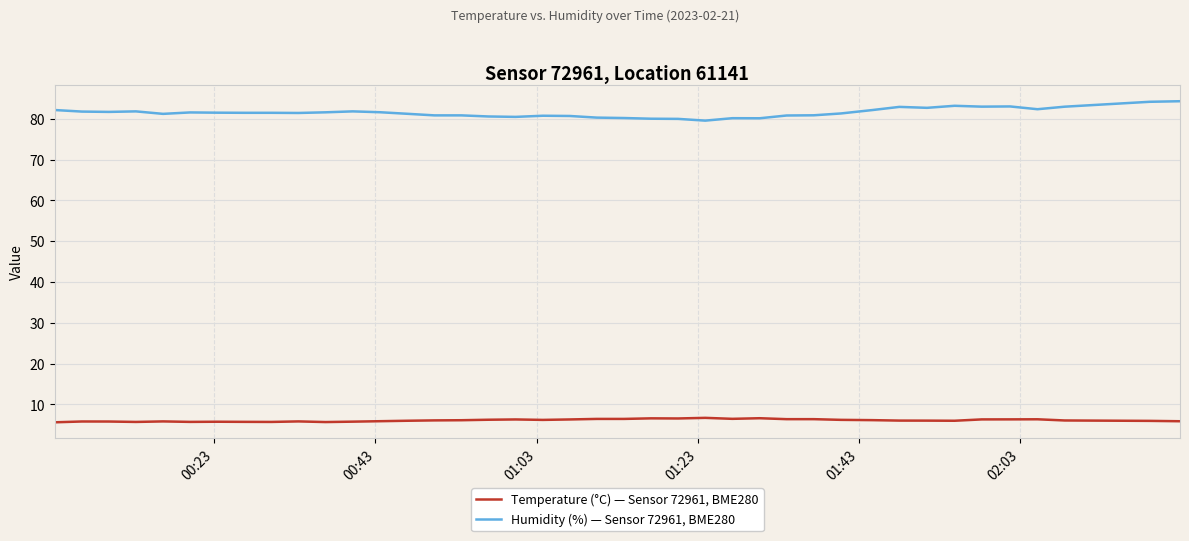

Which series has the largest total across all categories?

Humidity (%) — Sensor 72961, BME280